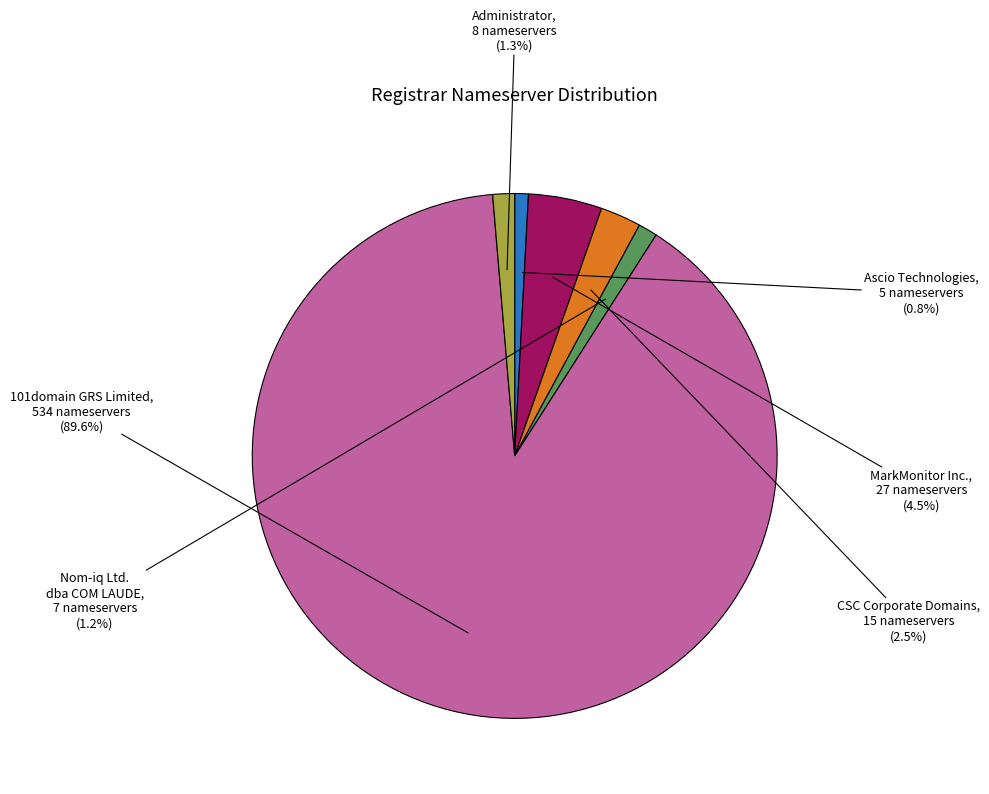

What percentage is the Ascio Technologies slice, to the nearest percent?

1%